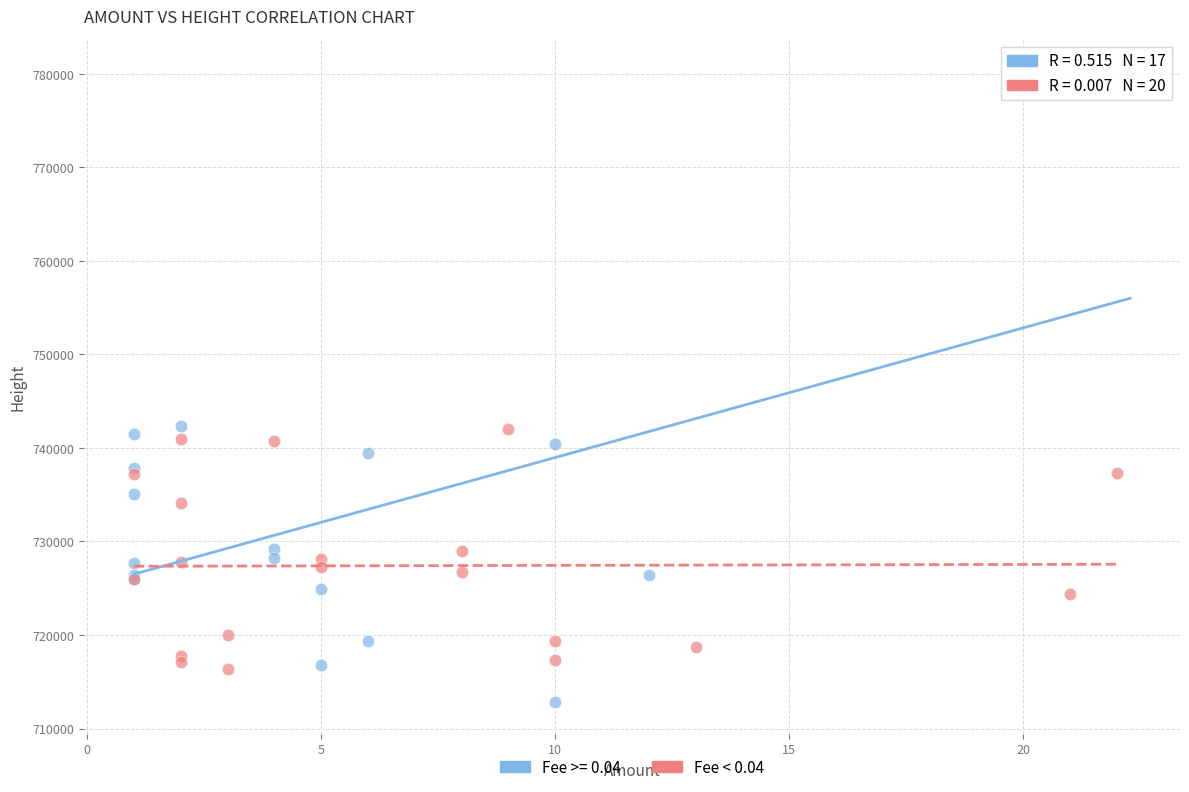

Which series reaches the maximum Y coordinate?

Fee >= 0.04